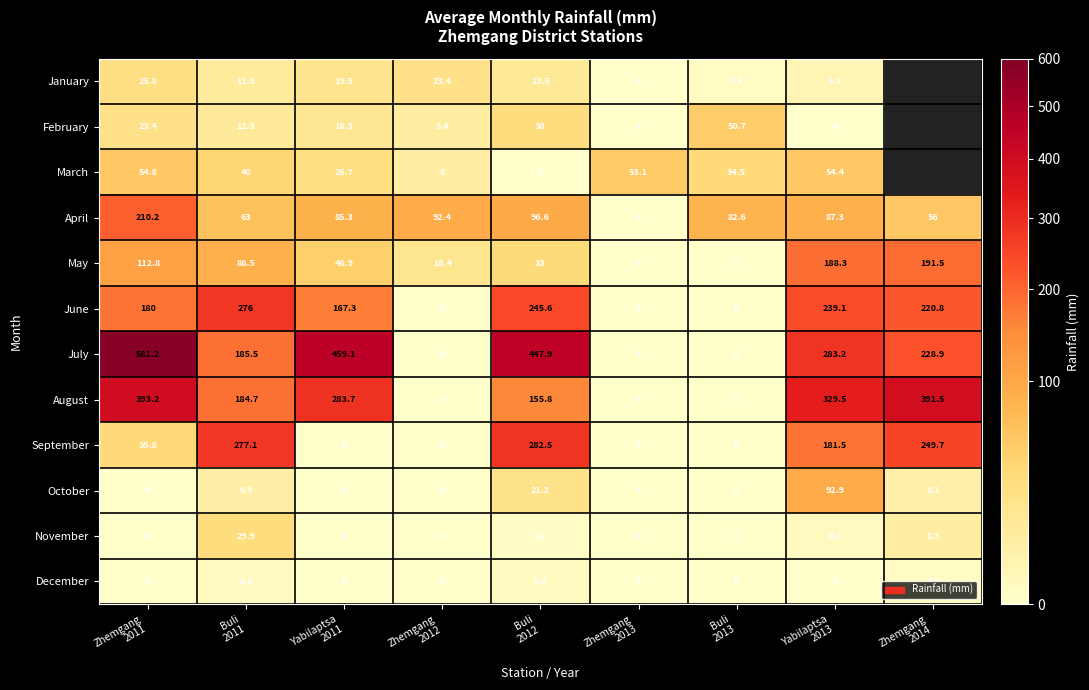

What is the sum of all July values?

2185.8